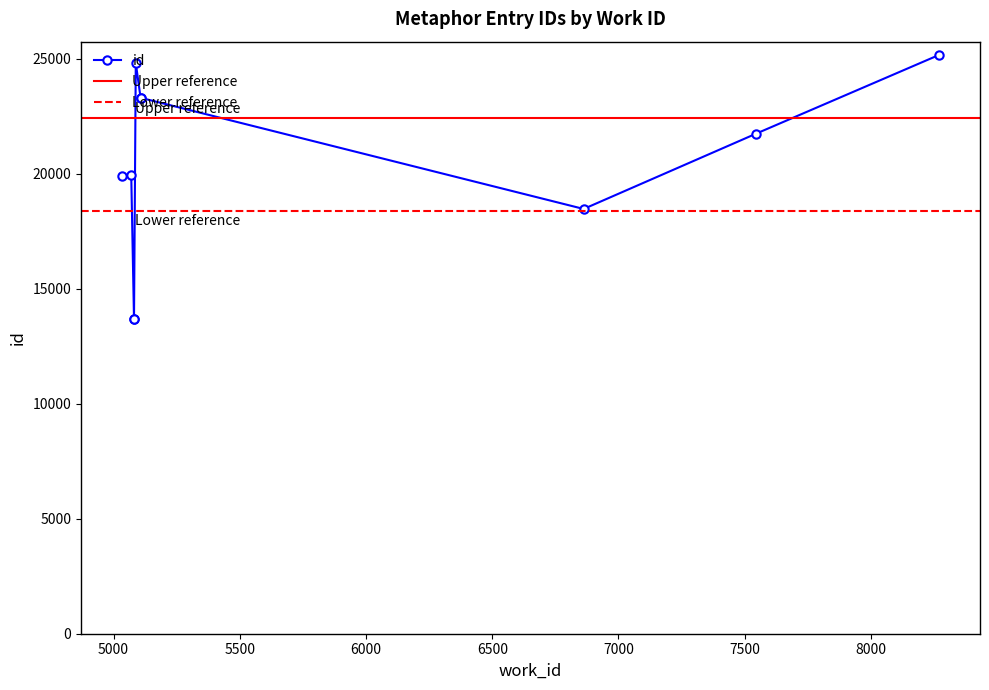

The value at 5107 is 32675. True or false?

False